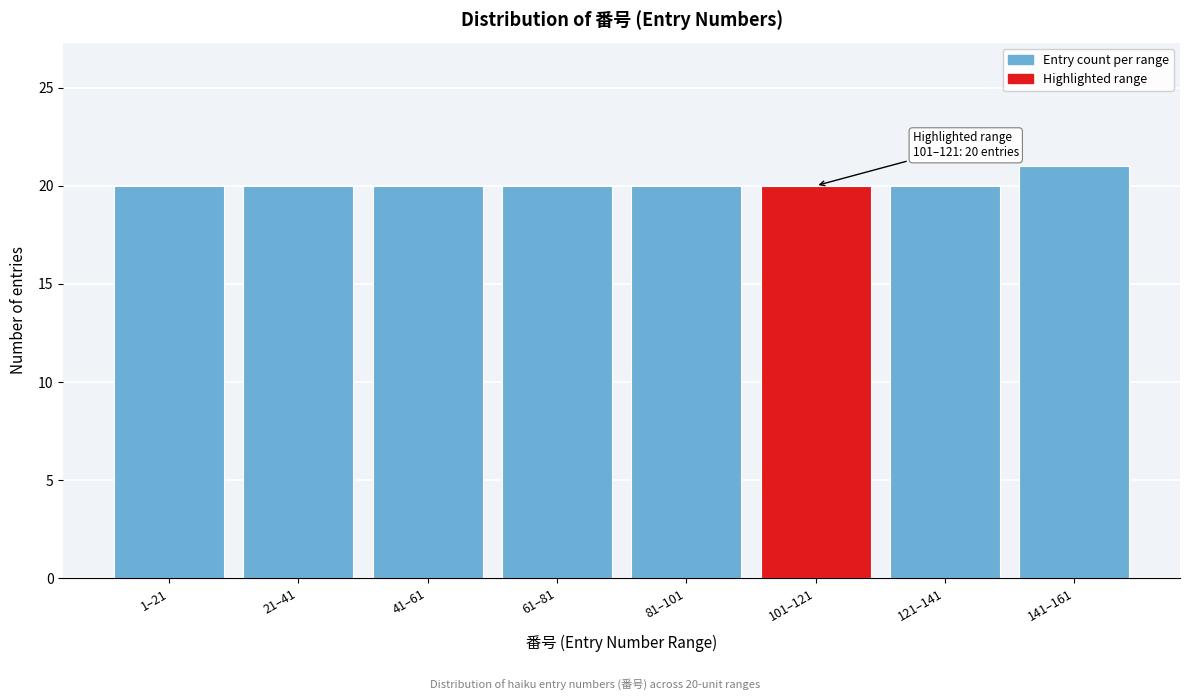

Reading left to right, transcribe all the data shown in this chart.

20	20	20	20	20	20	20	21